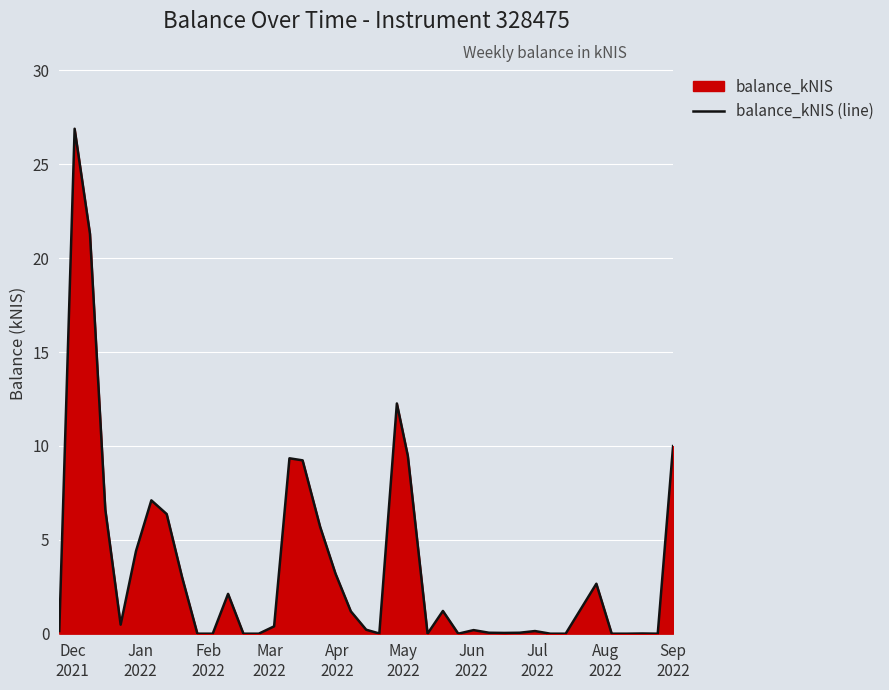

What is the difference between the maximum and minimum values?

26.9